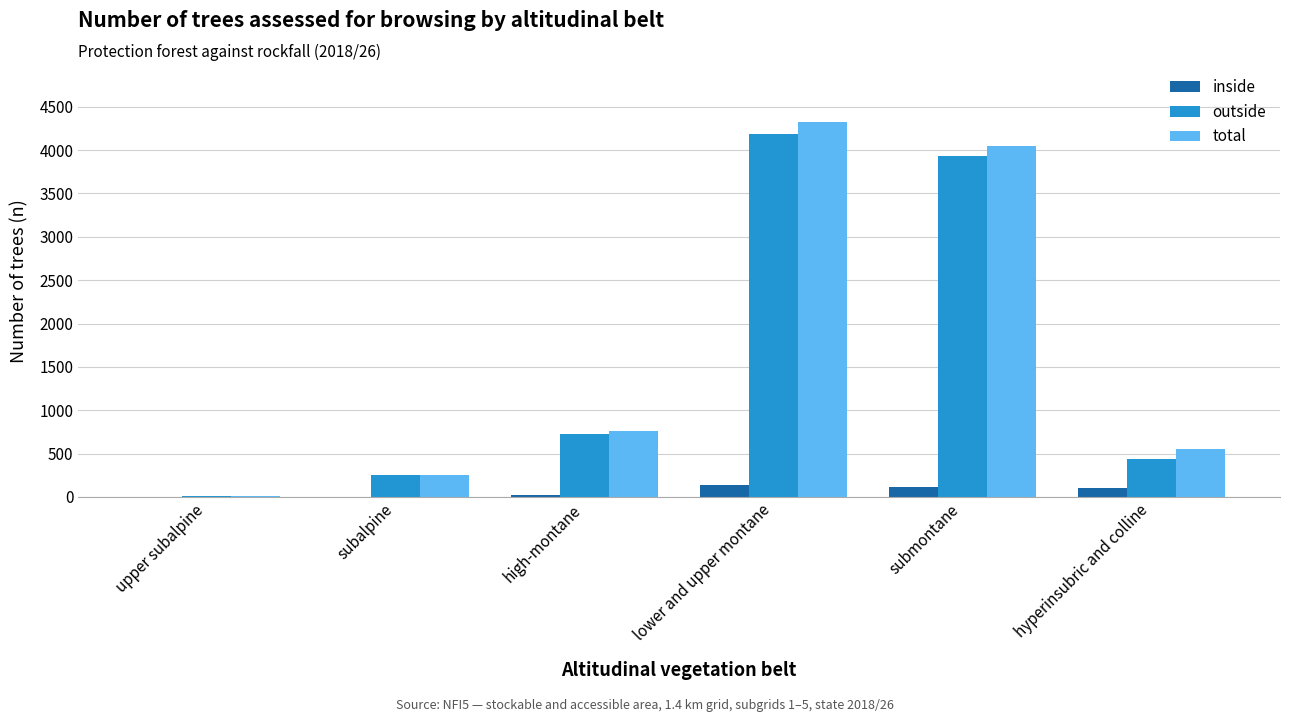

Where is total nearest to the value 2172?

high-montane